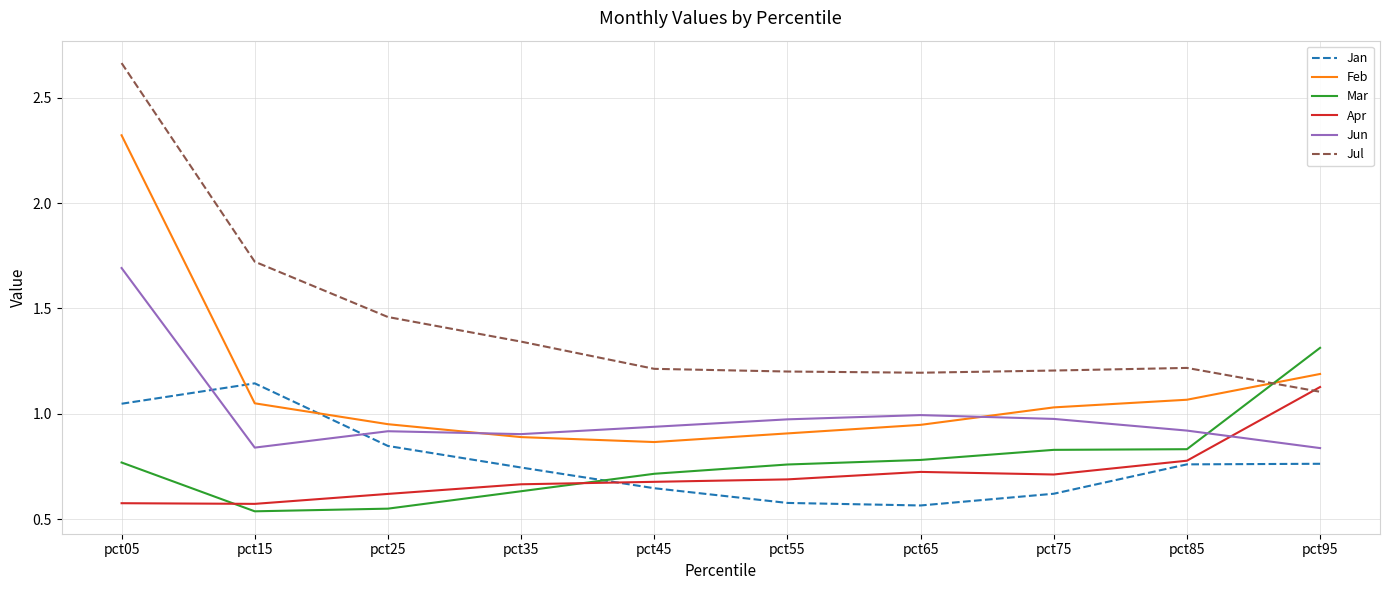

Is it true that Jun equals 1.3 at pct25?

False